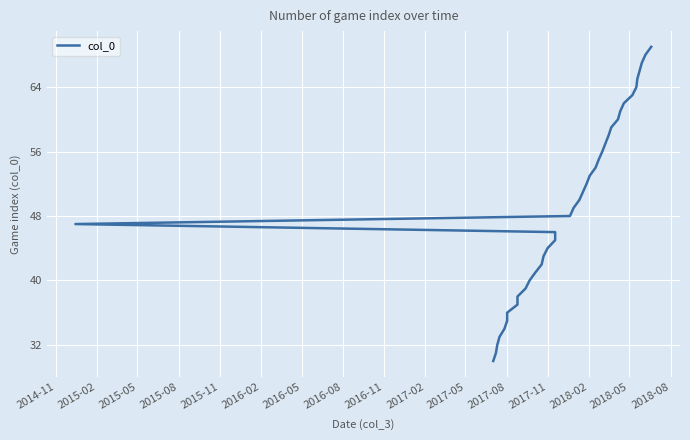

How many data points are less than 50?

20